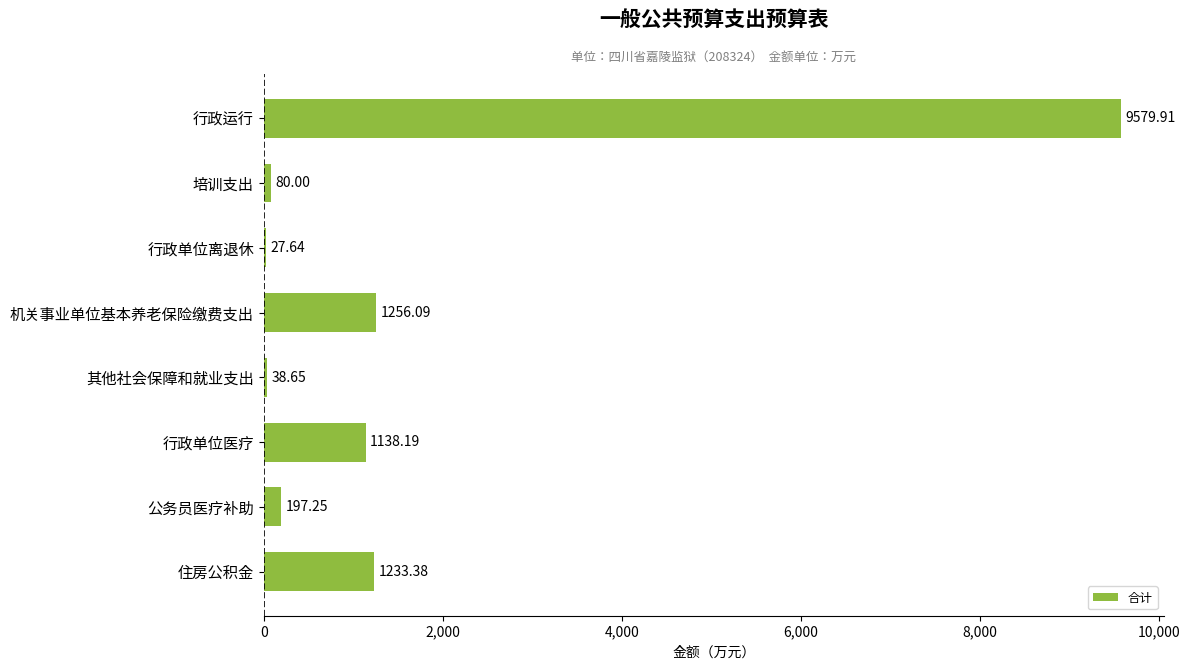

What is the sum of all values?

13551.1